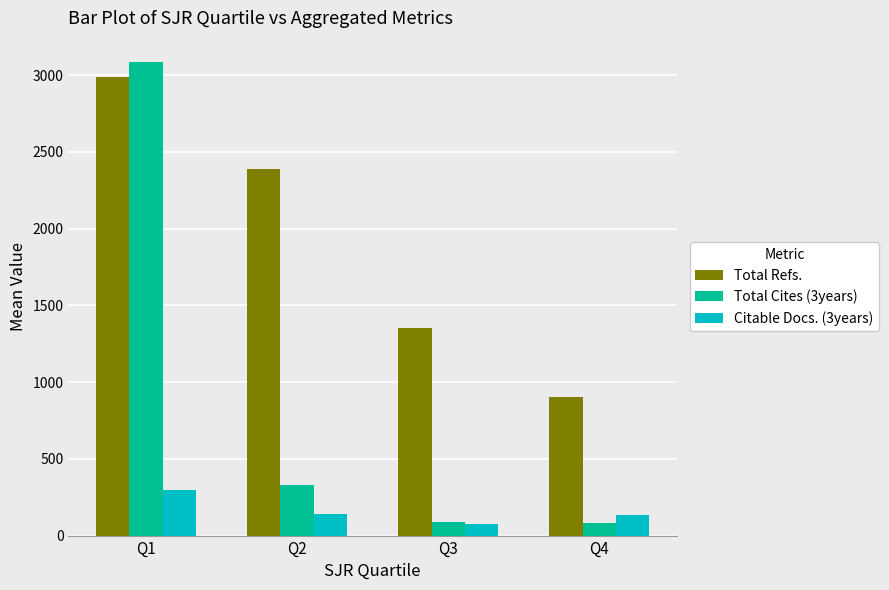

What is the difference between the maximum and minimum values in the Citable Docs. (3years) series?

222.1